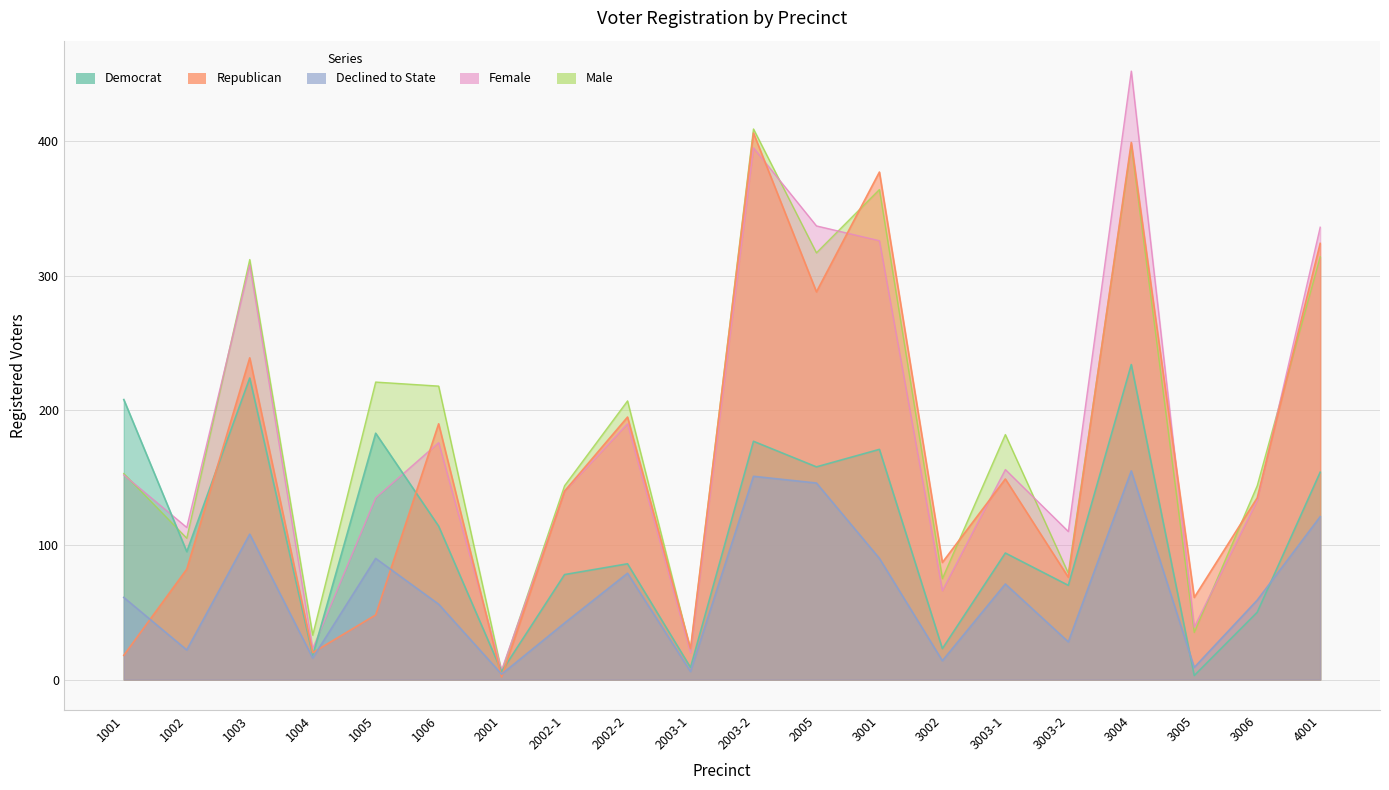

After their last crossing, which series has the higher values: dem or rep?

rep